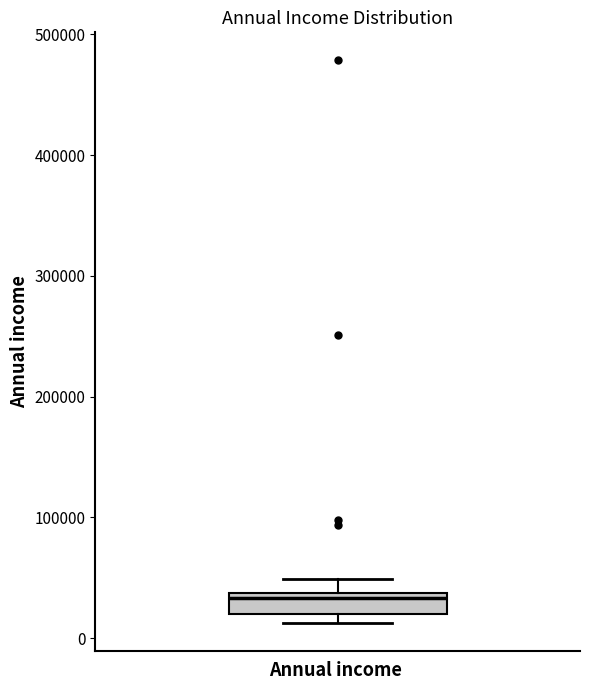

Transcribe this box plot: give where the median line is, the range the box spans, and where the two whiskers end, as read against the y-axis. The values are not printed on the chart, so give them approximately, as read against the axis.

median 30000, box 20000 to 40000, whiskers 10000 to 50000